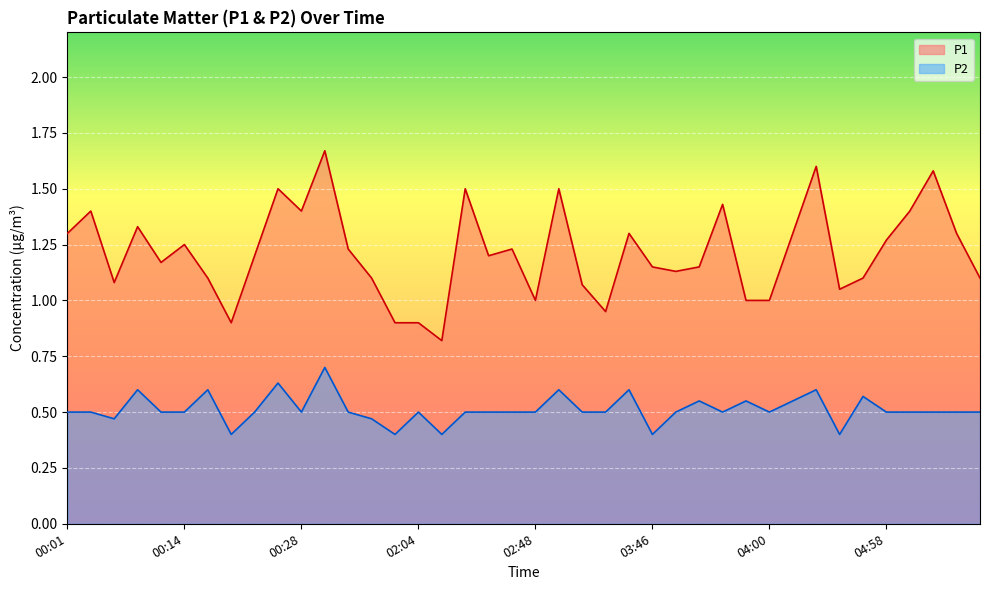

What is the sum of all P2 values?

20.5